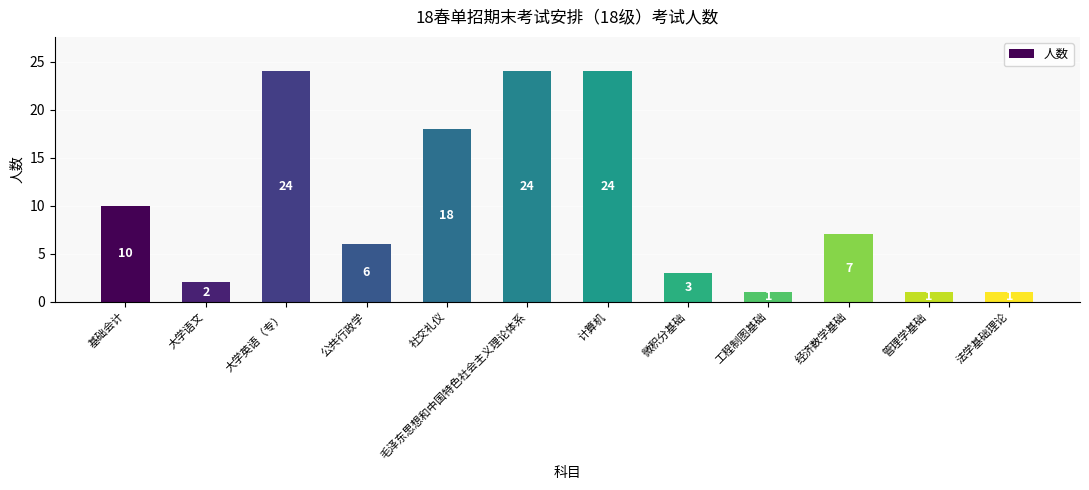

What is the difference between the second highest and second lowest values?

23